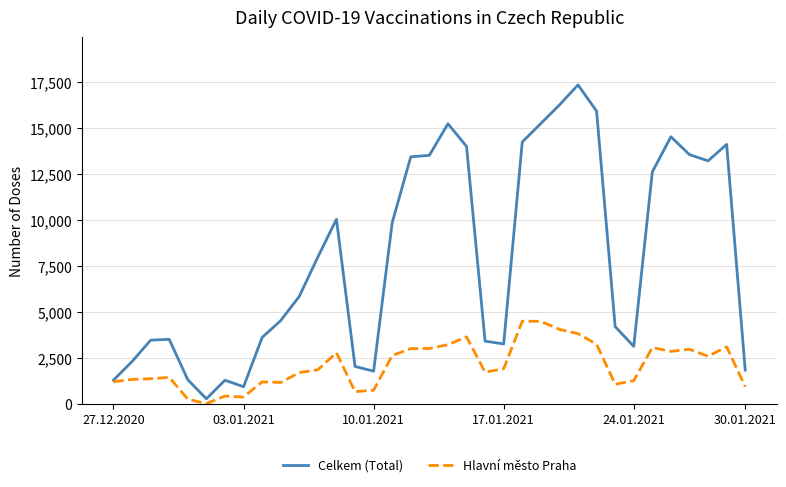

Which series has the largest total across all categories?

Celkem (Total)